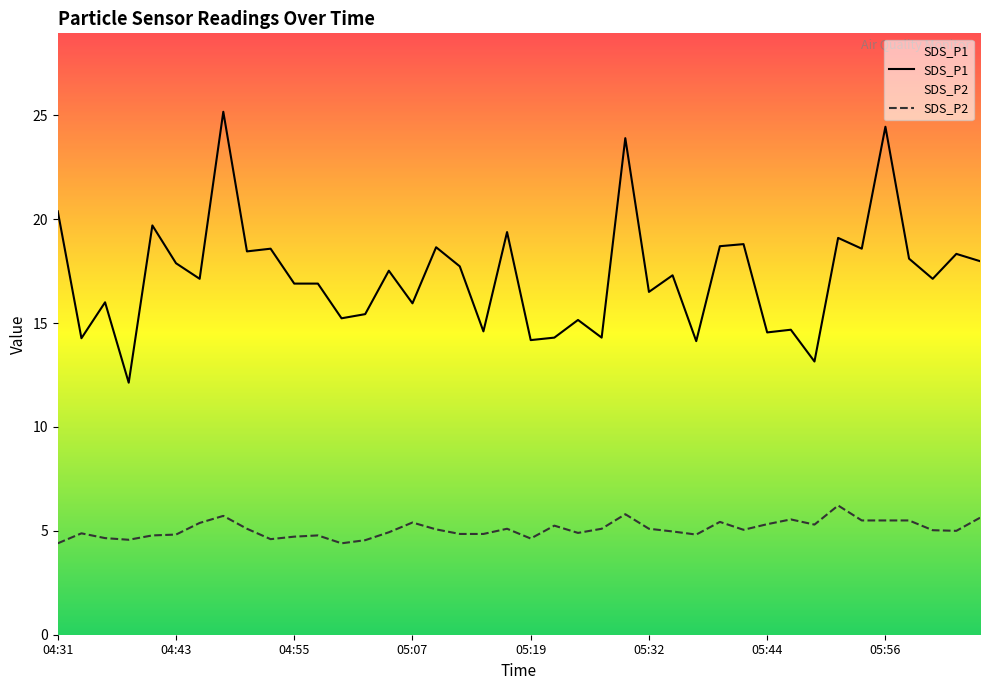

The value of SDS_P1 at 39 is 18.0. True or false?

True